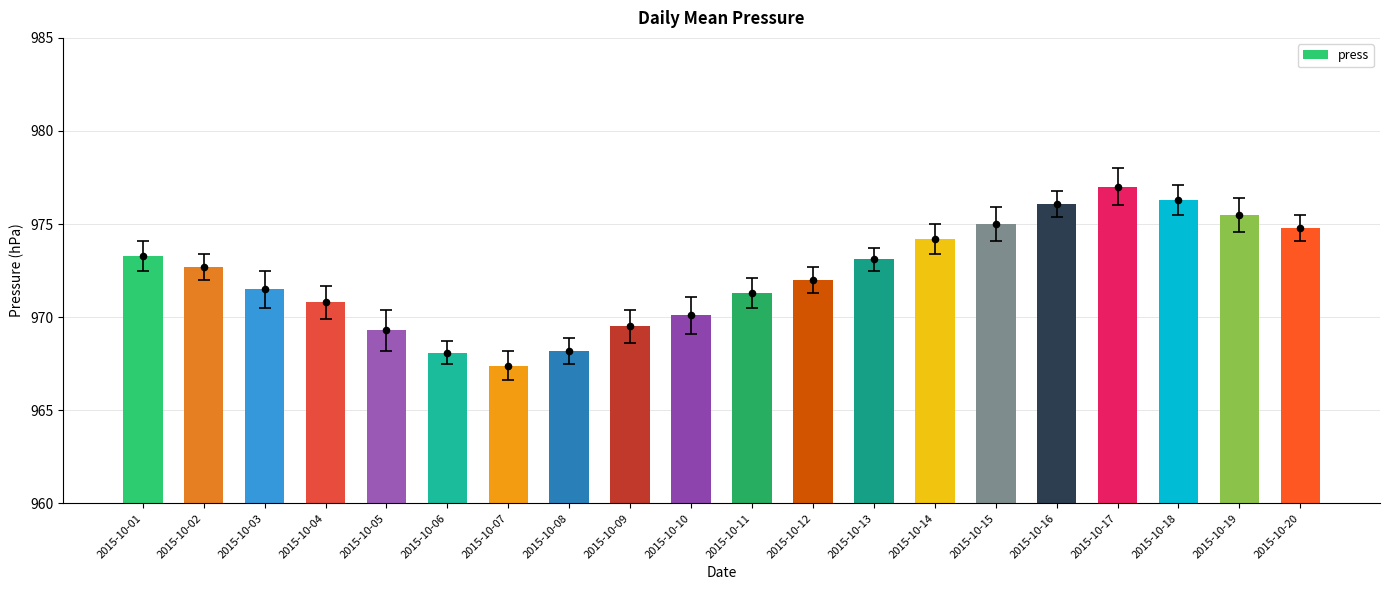

What is the change in value from 2015-10-02 to 2015-10-18?

+3.6